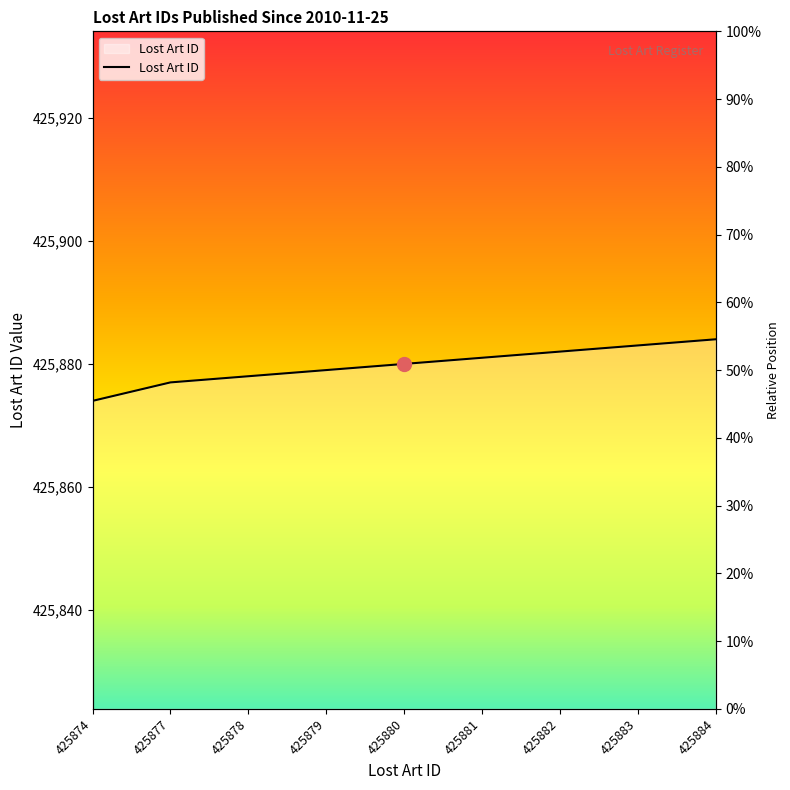

Which category has the highest value across all series?

425884